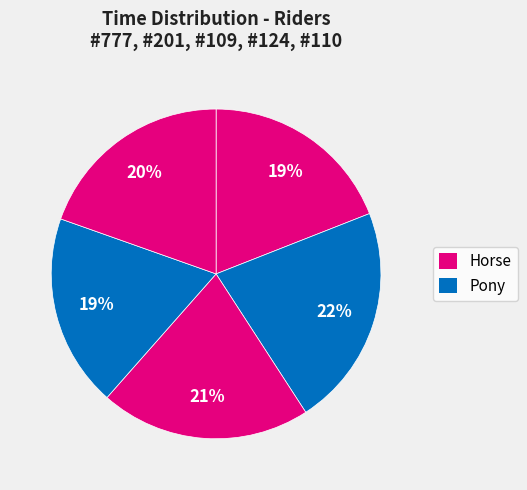

Count the number of slices in the pie.

5